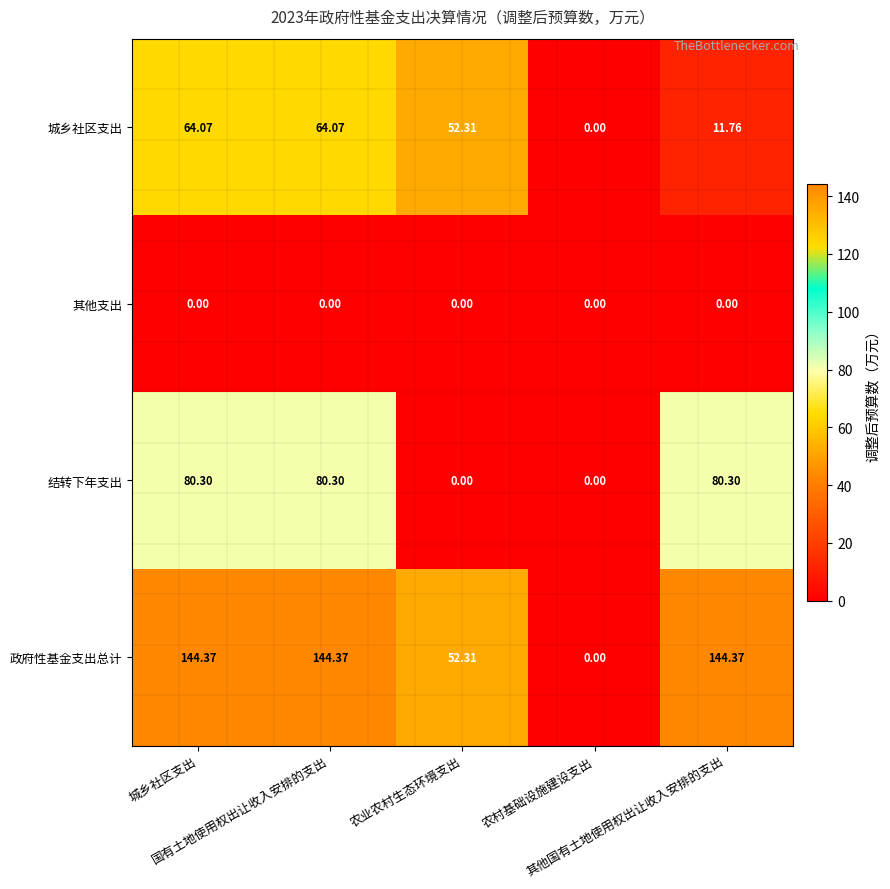

Which series has the largest total across all categories?

政府性基金支出总计